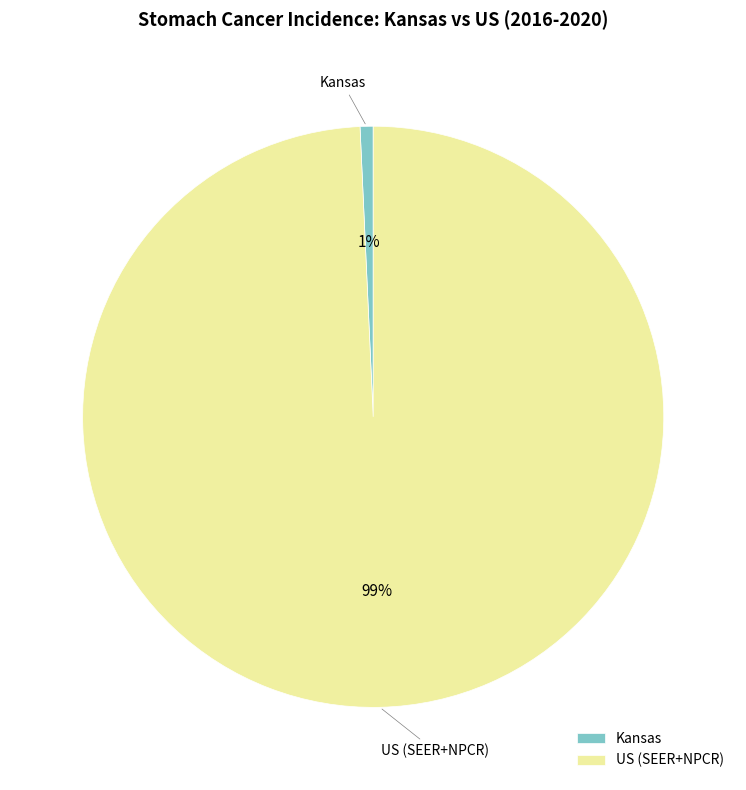

The Kansas slice represents 14% of the pie. True or false?

False